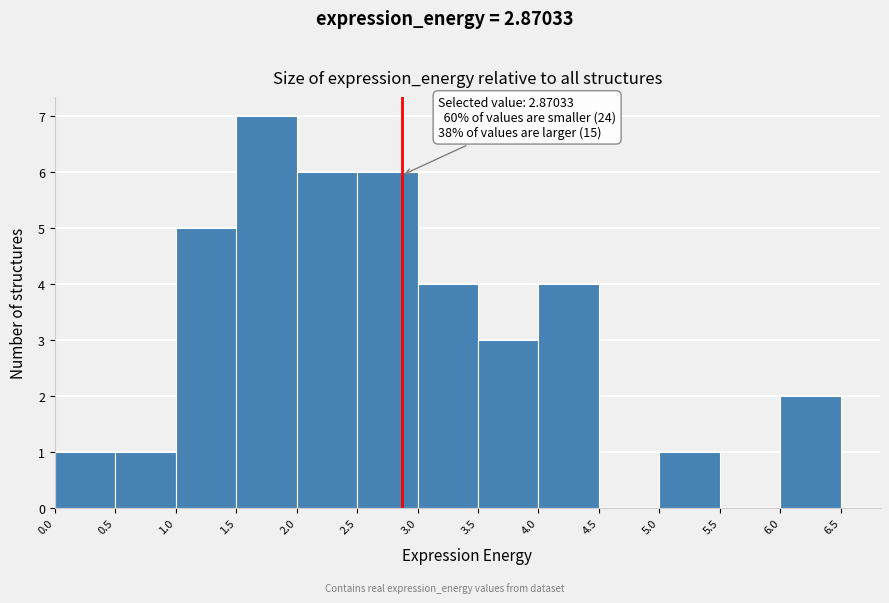

Which range on the x-axis has the tallest bar?

1.5 to 2.0